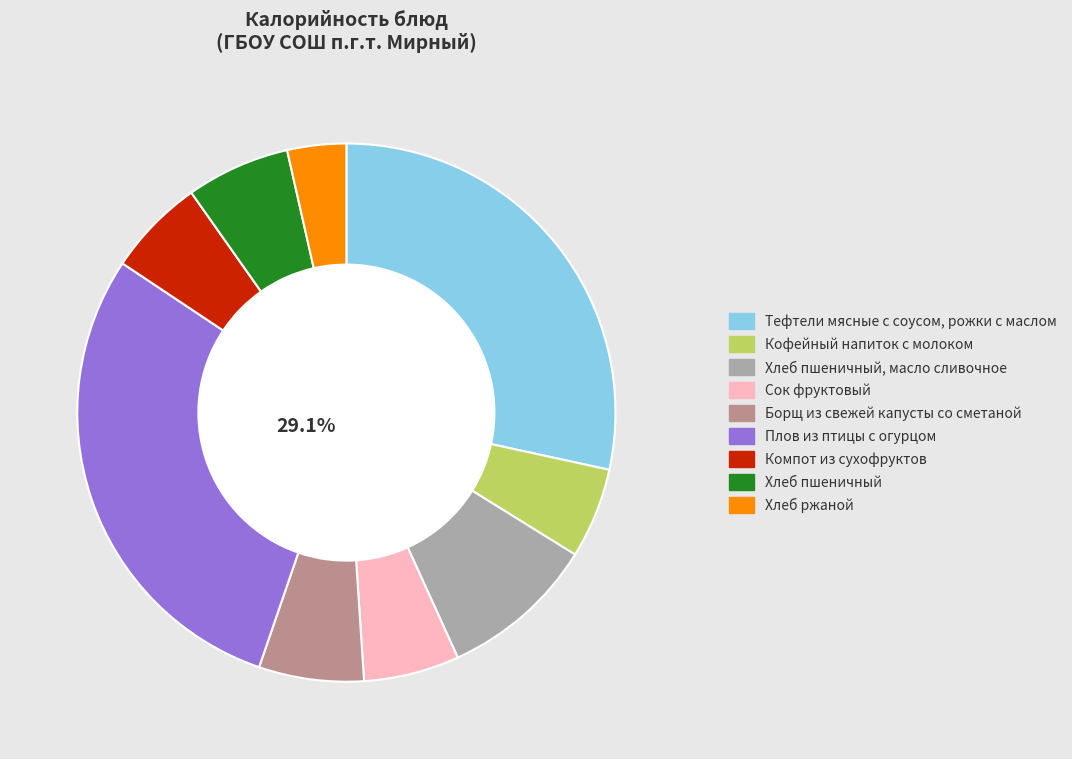

Approximately how many times larger is the value at Борщ из свежей капусты со сметаной compared to Сок фруктовый?

1.1